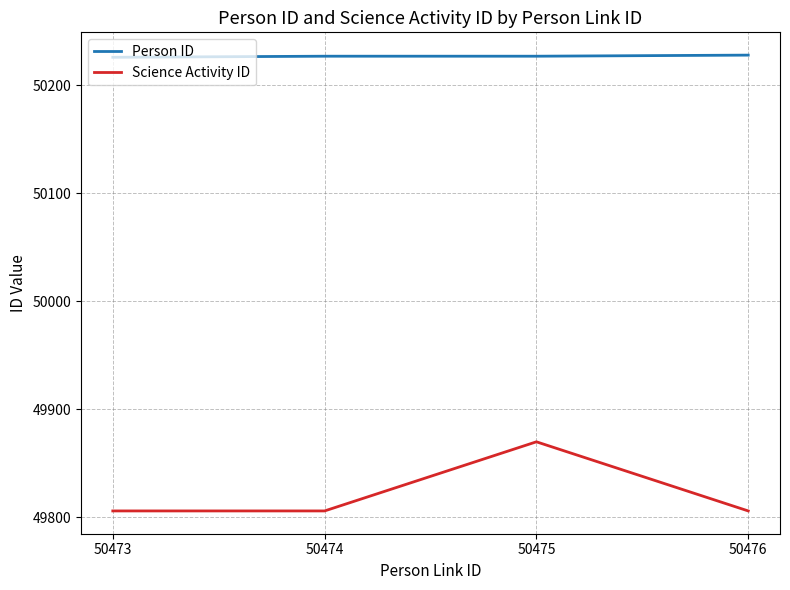

At 50473, list the series in order from largest to smallest.

Person ID, Science Activity ID